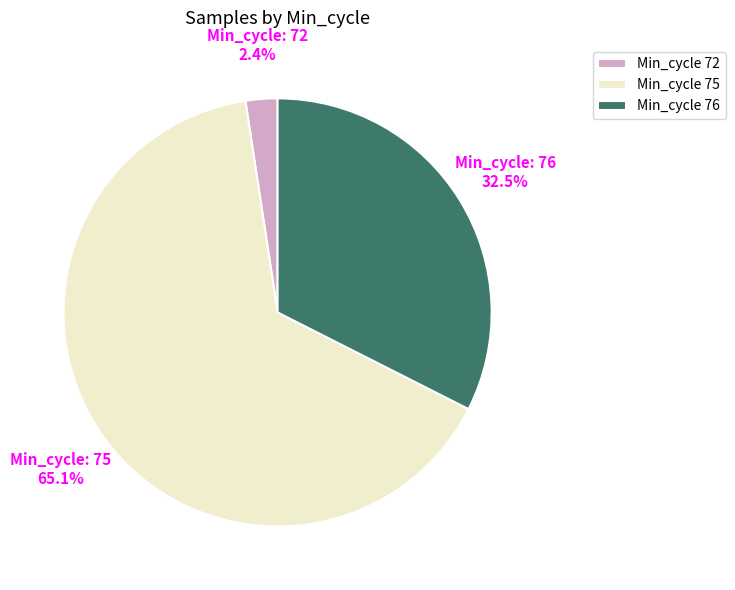

What is the total percentage of Min_cycle 75 and Min_cycle 72?

67.5%